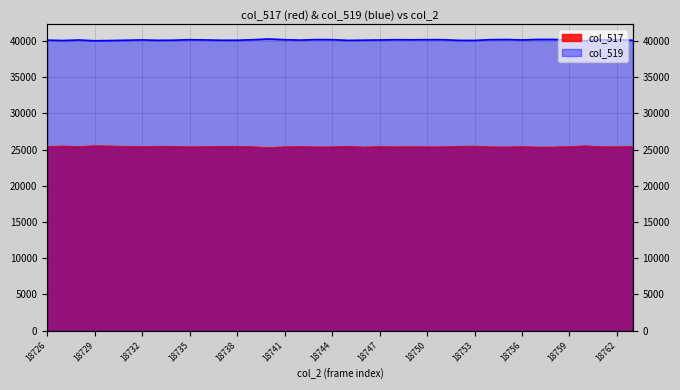

What is the difference between the second highest and second lowest values in the col_517 series?

172